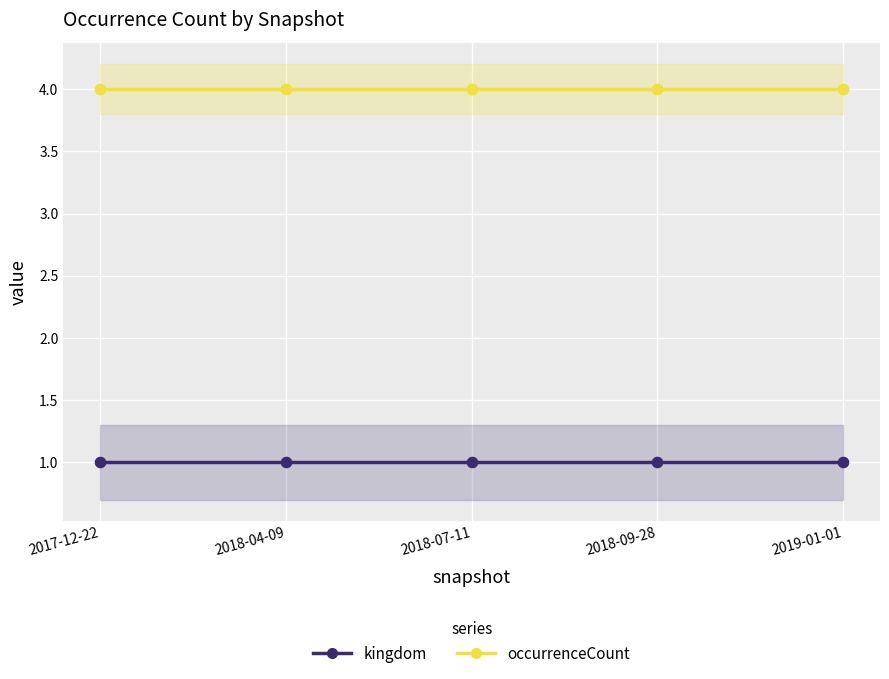

What is the total value across all series at 2018-04-09?

5